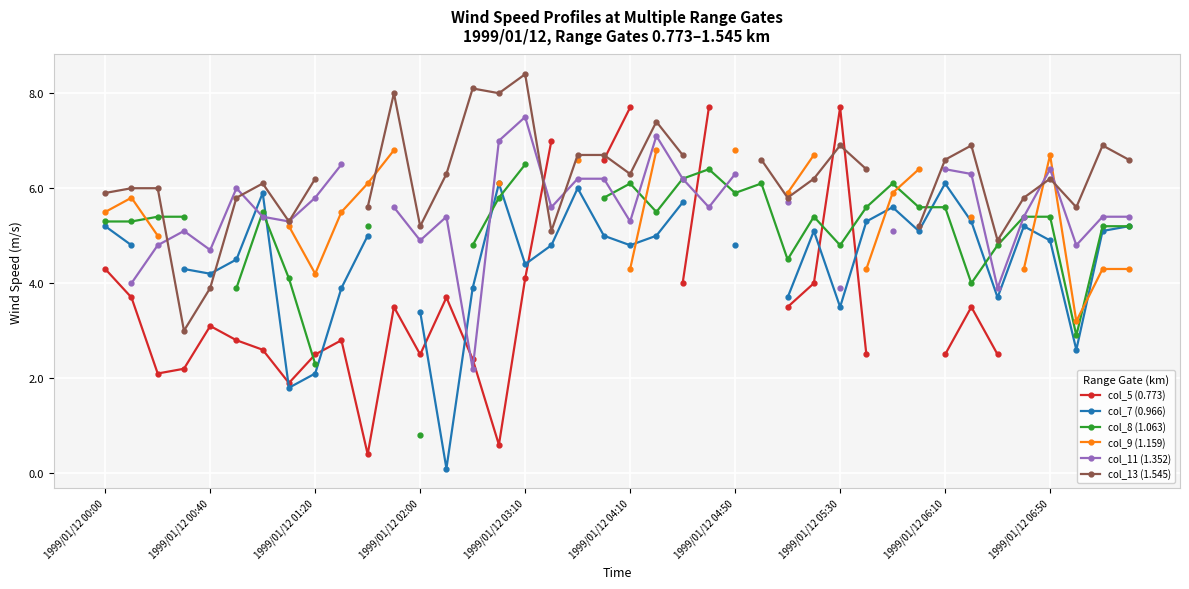

True or false: col_9 (1.159) has more than 0 points higher than both neighbors.

True